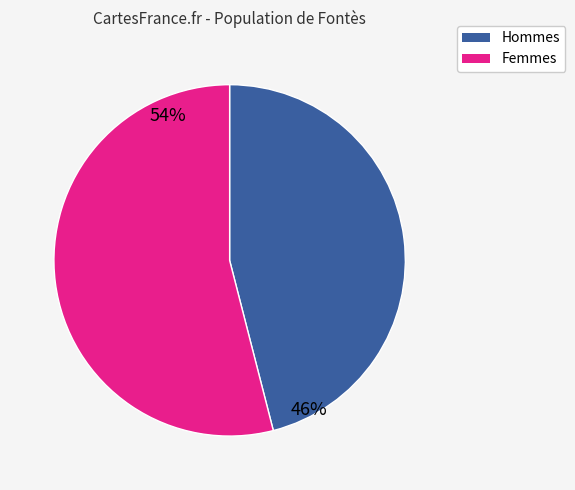

To the nearest percent, what is the difference between the largest and smallest slice percentages?

8%